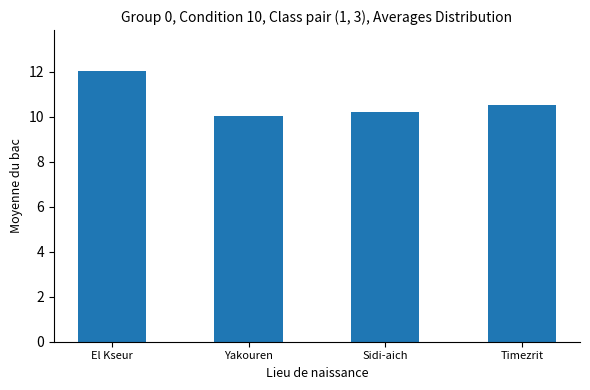

What is the label of the 3rd bar from the right?

Yakouren